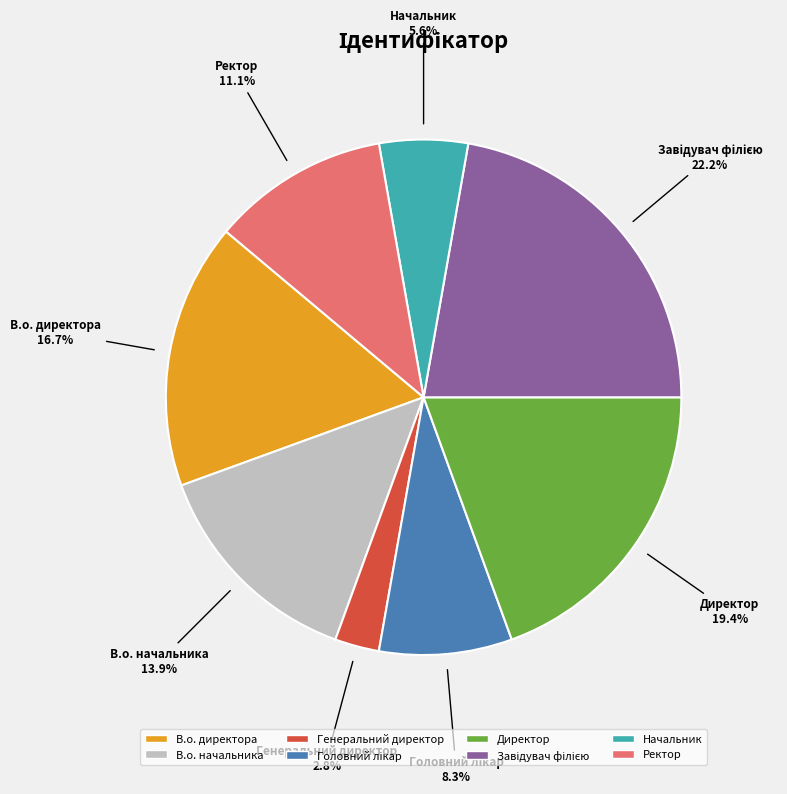

The Начальник slice represents 15% of the pie. True or false?

False